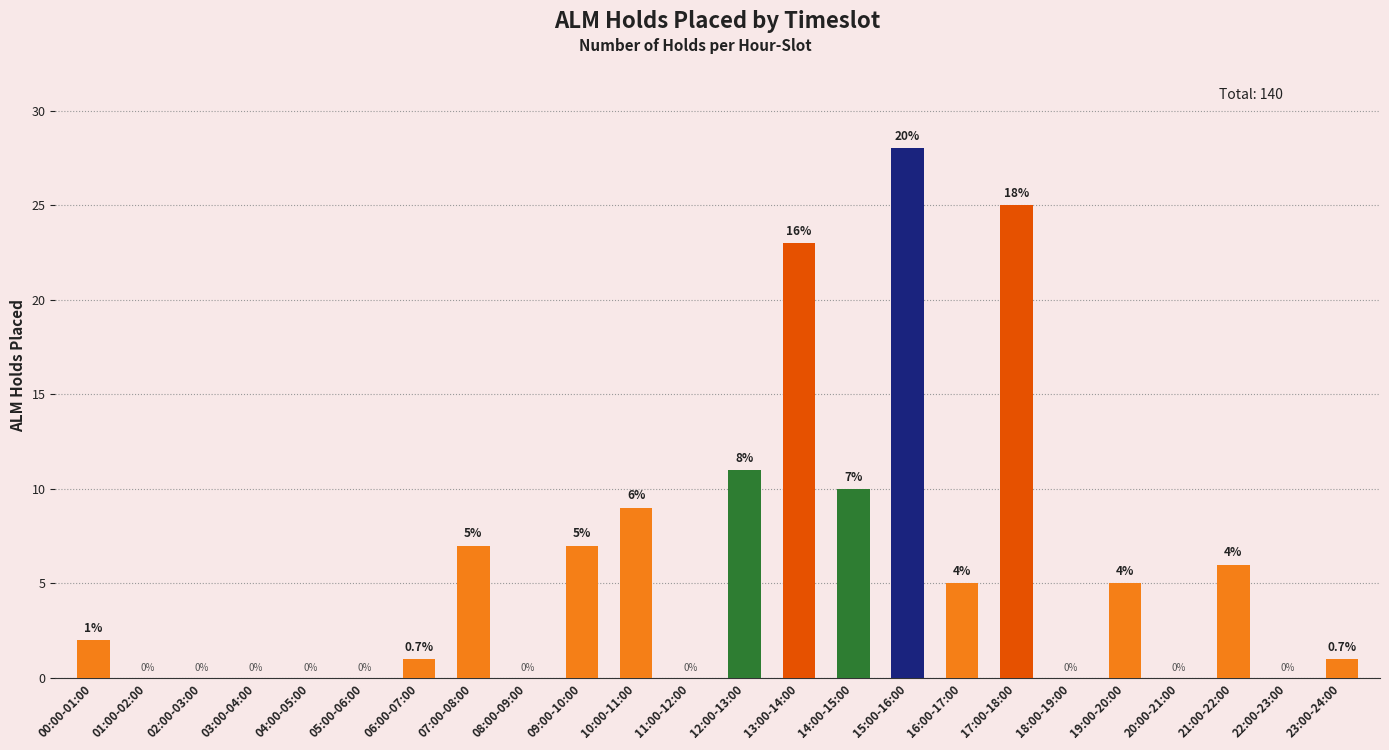

At which category does the chart reach its peak across all series?

15:00-16:00